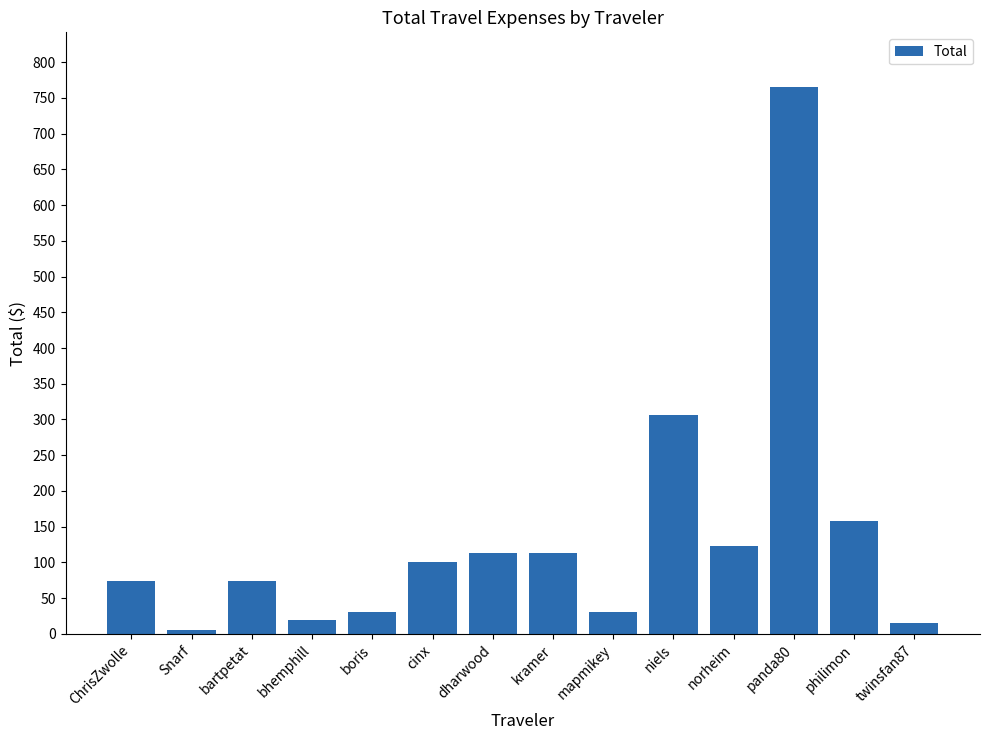

The chart shows a value of 113.8 at dharwood. True or false?

True